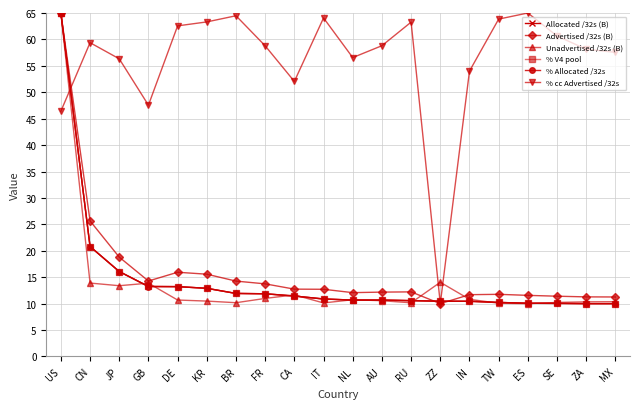

Between GB and RU, which series saw the biggest shift?

% cc Advertised /32s